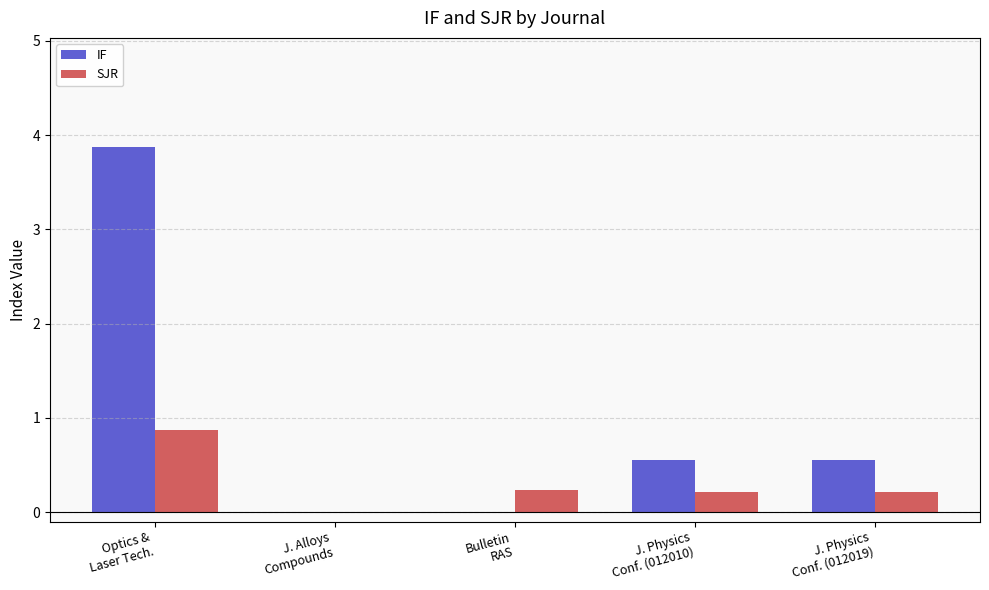

Count the SJR values in the range 0 to 1.

5